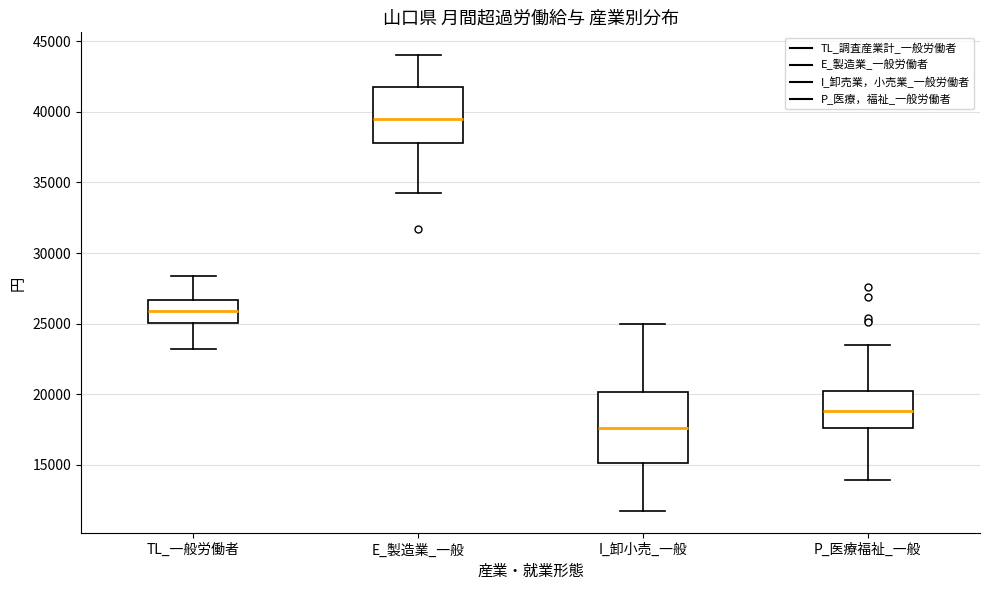

Where does the upper whisker of the box for TL_一般労働者 end on the y-axis? The values are not printed on the chart, so give them approximately, as read against the axis.

28500